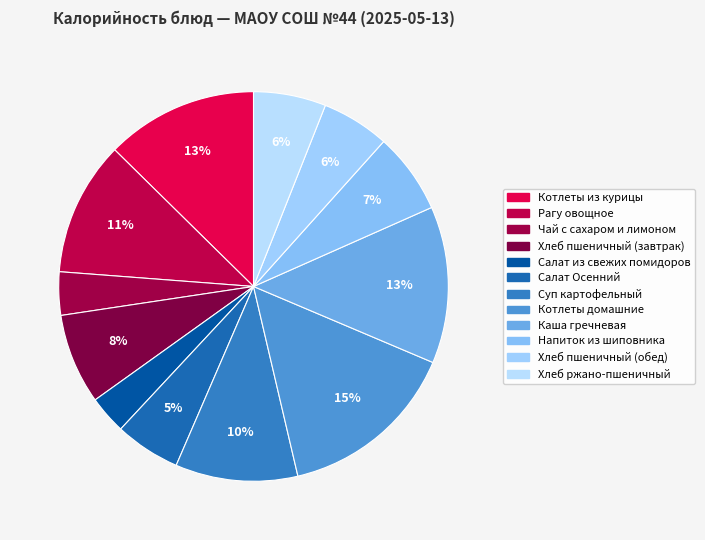

Approximately how many times larger is the value at Рагу овощное compared to Салат Осенний?

2.1